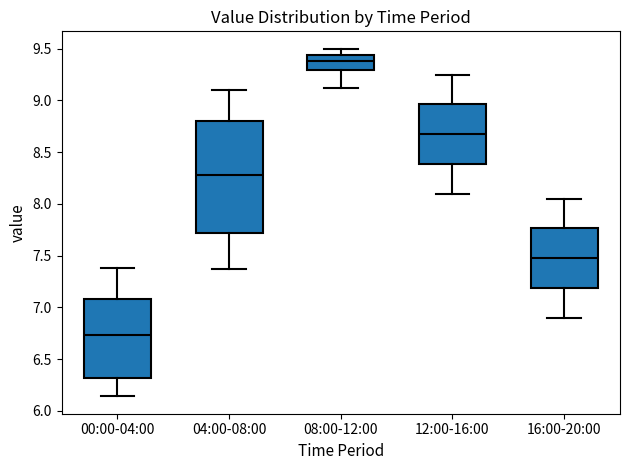

Where is the upper edge of the box for 16:00-20:00 on the y-axis? The values are not printed on the chart, so give them approximately, as read against the axis.

7.75